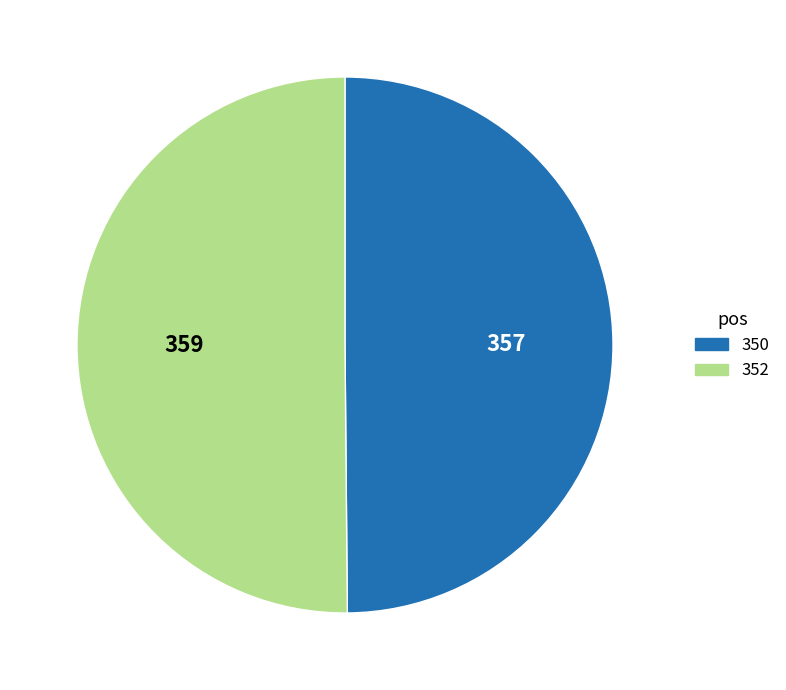

What is the ratio of the value at 350 to the value at 352?

1.0